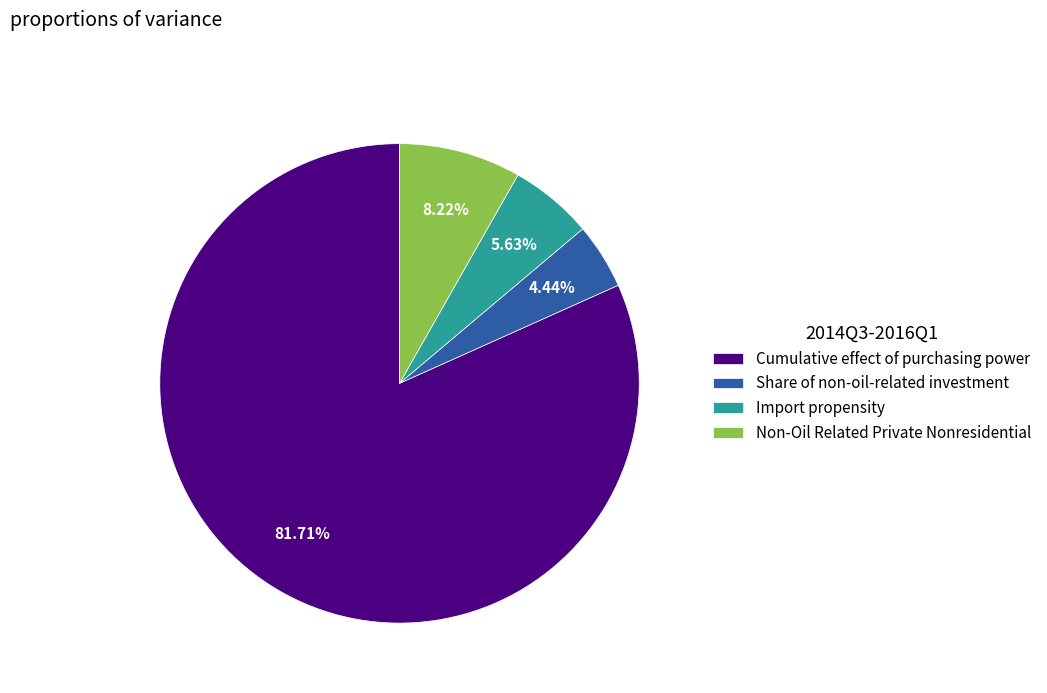

Which slice is the smallest?

Share of non-oil-related investment